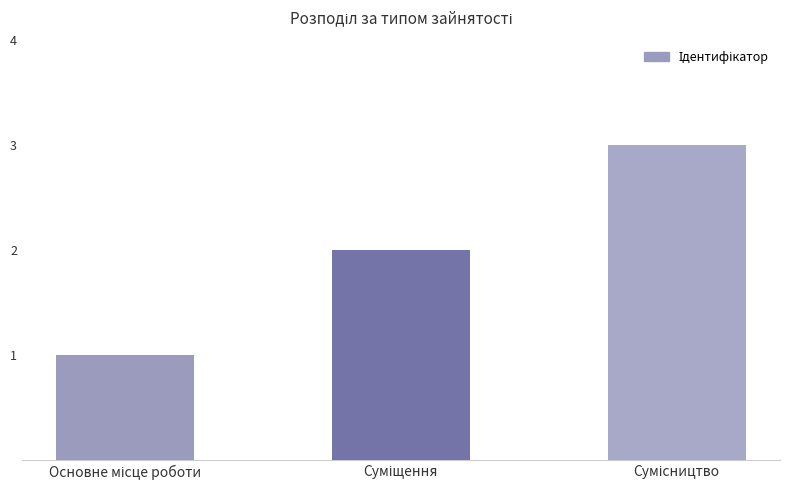

How many values are between 1 and 3?

3